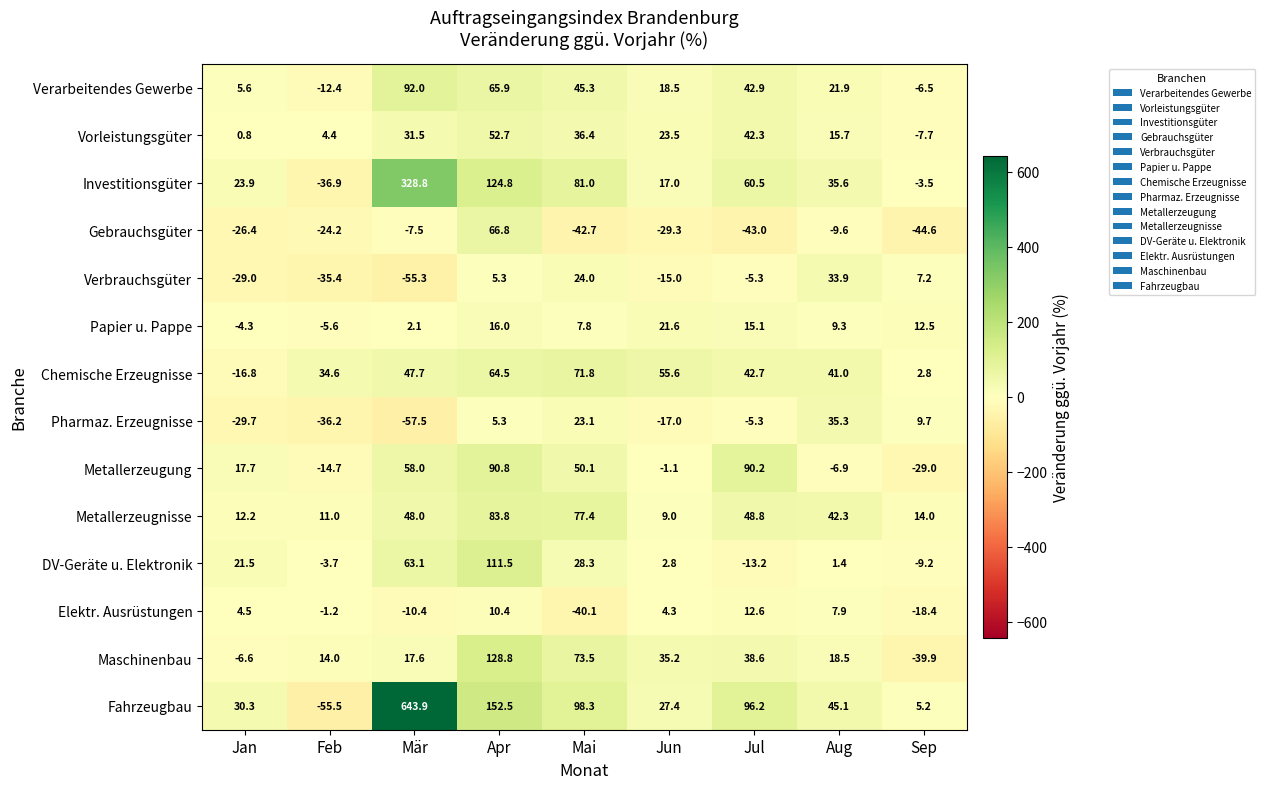

Which series has the widest spread of values?

Fahrzeugbau